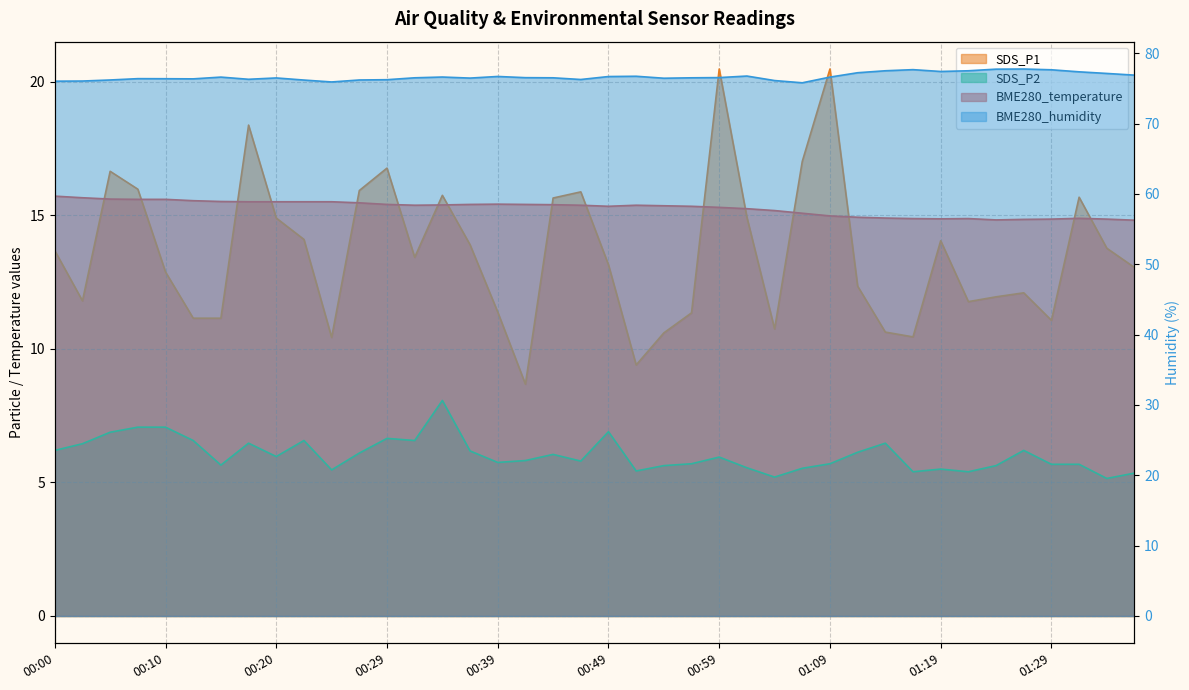

Count the number of data series in this chart.

4